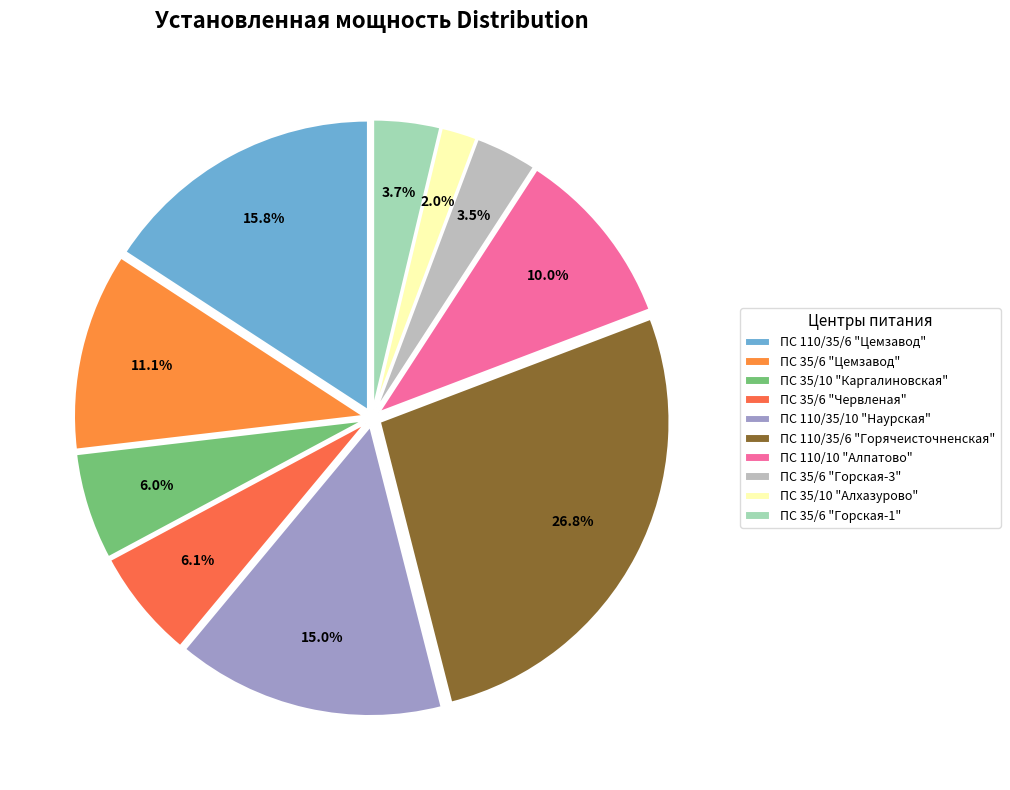

Is it true that ПС 35/6 "Горская-3" is 3% of the pie?

True